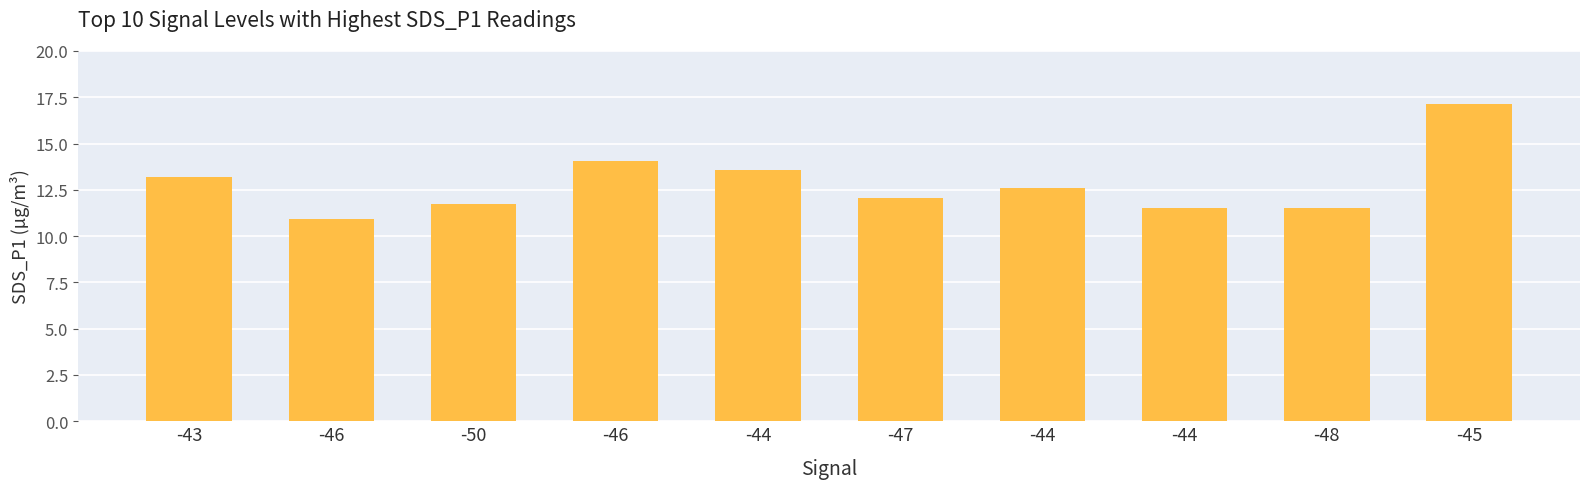

How many data points does each series have?

10